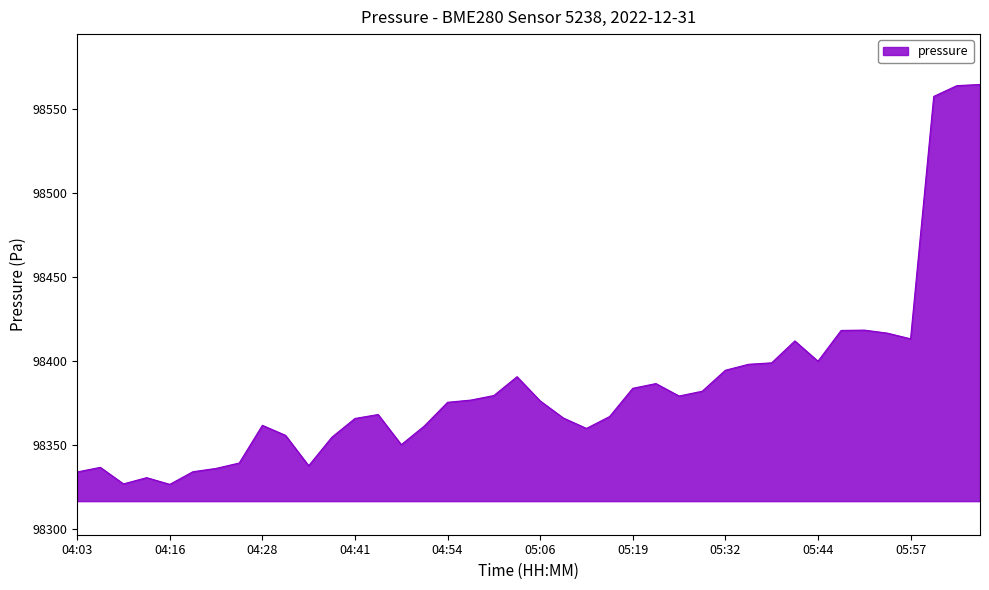

True or false: there are more than 1 points higher than both neighbors.

True